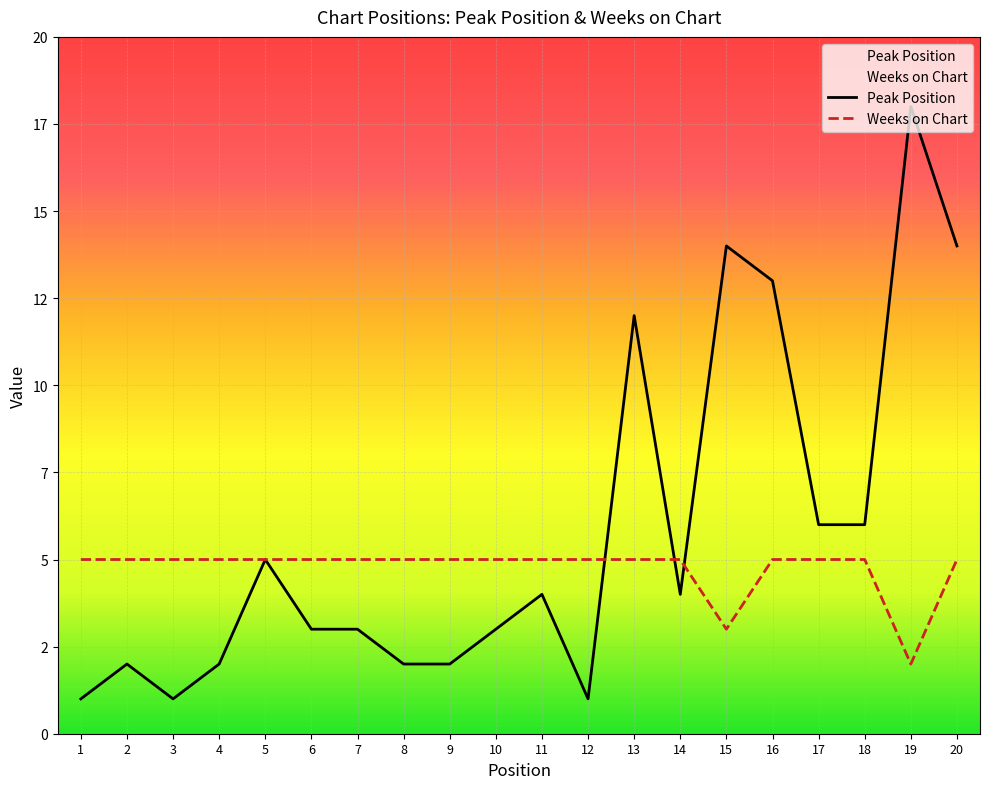

What is the greatest value displayed?

18